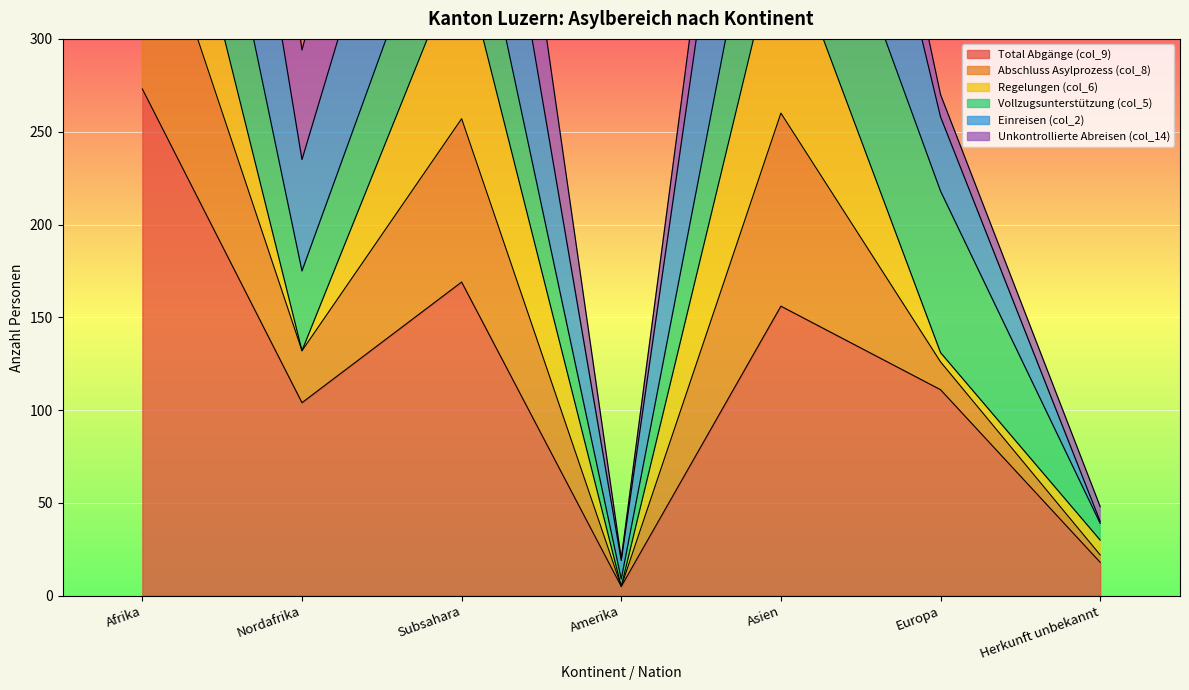

Rank the categories by Total Abgänge (col_9) value from lowest to highest.

Amerika, Herkunft unbekannt, Nordafrika, Europa, Asien, Subsahara, Afrika